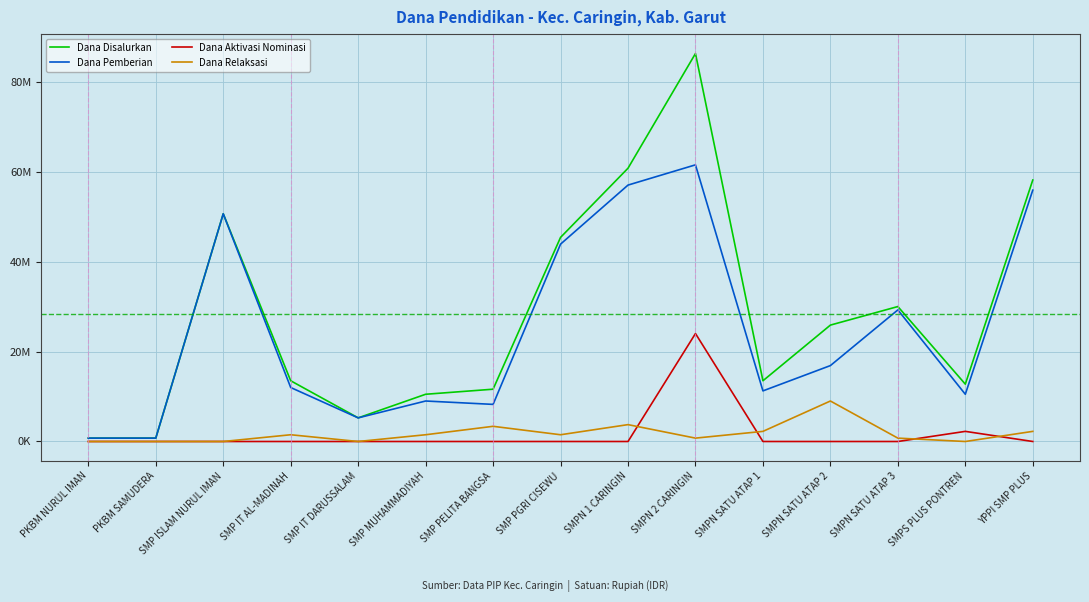

Reading right to left, extract all data points from this chart.

Dana Disalurkan: YPPI SMP PLUS=58125000	SMPS PLUS PONTREN=12750000	SMPN SATU ATAP 3=30000000	SMPN SATU ATAP 2=25875000	SMPN SATU ATAP 1=13500000	SMPN 2 CARINGIN=86250000	SMPN 1 CARINGIN=60750000	SMP PGRI CISEWU=45375000	SMP PELITA BANGSA=11625000	SMP MUHAMMADIYAH=10500000	SMP IT DARUSSALAM=5250000	SMP IT AL-MADINAH=13500000	SMP ISLAM NURUL IMAN=50625000	PKBM SAMUDERA=750000	PKBM NURUL IMAN=750000
Dana Pemberian: YPPI SMP PLUS=55875000	SMPS PLUS PONTREN=10500000	SMPN SATU ATAP 3=29250000	SMPN SATU ATAP 2=16875000	SMPN SATU ATAP 1=11250000	SMPN 2 CARINGIN=61500000	SMPN 1 CARINGIN=57000000	SMP PGRI CISEWU=43875000	SMP PELITA BANGSA=8250000	SMP MUHAMMADIYAH=9000000	SMP IT DARUSSALAM=5250000	SMP IT AL-MADINAH=12000000	SMP ISLAM NURUL IMAN=50625000	PKBM SAMUDERA=750000	PKBM NURUL IMAN=750000
Dana Aktivasi Nominasi: YPPI SMP PLUS=0	SMPS PLUS PONTREN=2250000	SMPN SATU ATAP 3=0	SMPN SATU ATAP 2=0	SMPN SATU ATAP 1=0	SMPN 2 CARINGIN=24000000	SMPN 1 CARINGIN=0	SMP PGRI CISEWU=0	SMP PELITA BANGSA=0	SMP MUHAMMADIYAH=0	SMP IT DARUSSALAM=0	SMP IT AL-MADINAH=0	SMP ISLAM NURUL IMAN=0	PKBM SAMUDERA=0	PKBM NURUL IMAN=0
Dana Relaksasi: YPPI SMP PLUS=2250000	SMPS PLUS PONTREN=0	SMPN SATU ATAP 3=750000	SMPN SATU ATAP 2=9000000	SMPN SATU ATAP 1=2250000	SMPN 2 CARINGIN=750000	SMPN 1 CARINGIN=3750000	SMP PGRI CISEWU=1500000	SMP PELITA BANGSA=3375000	SMP MUHAMMADIYAH=1500000	SMP IT DARUSSALAM=0	SMP IT AL-MADINAH=1500000	SMP ISLAM NURUL IMAN=0	PKBM SAMUDERA=0	PKBM NURUL IMAN=0